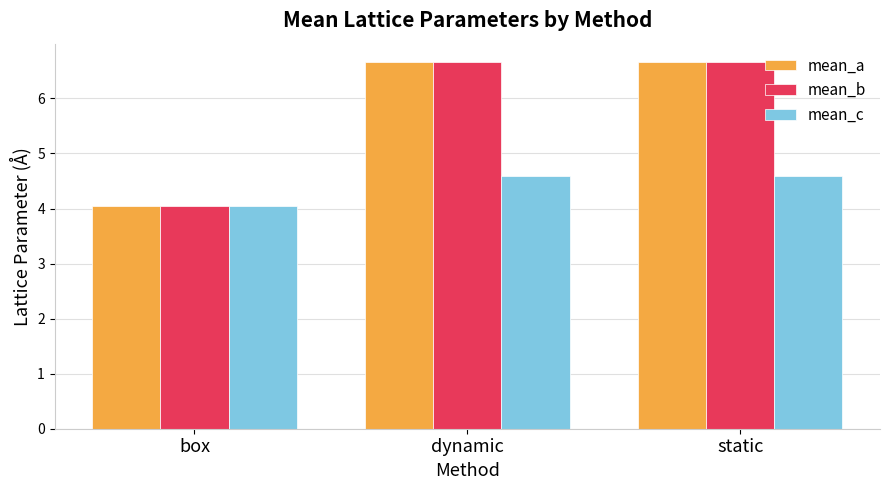

Reading left to right, transcribe all the data shown in this chart.

mean_a: box=4.0	dynamic=6.7	static=6.7
mean_b: box=4.0	dynamic=6.7	static=6.7
mean_c: box=4.0	dynamic=4.6	static=4.6